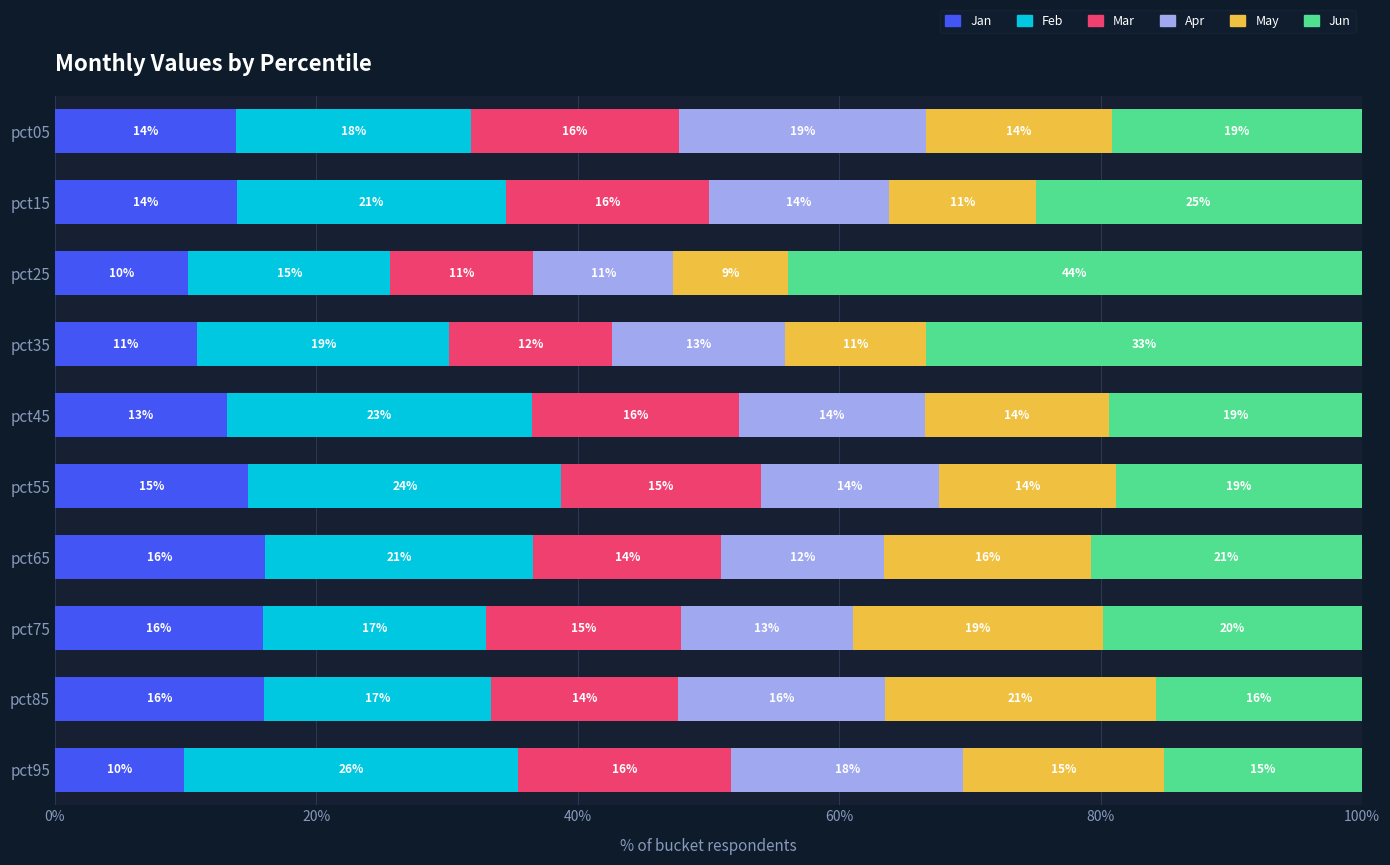

The Jan series shows 10.9 at pct35. True or false?

True